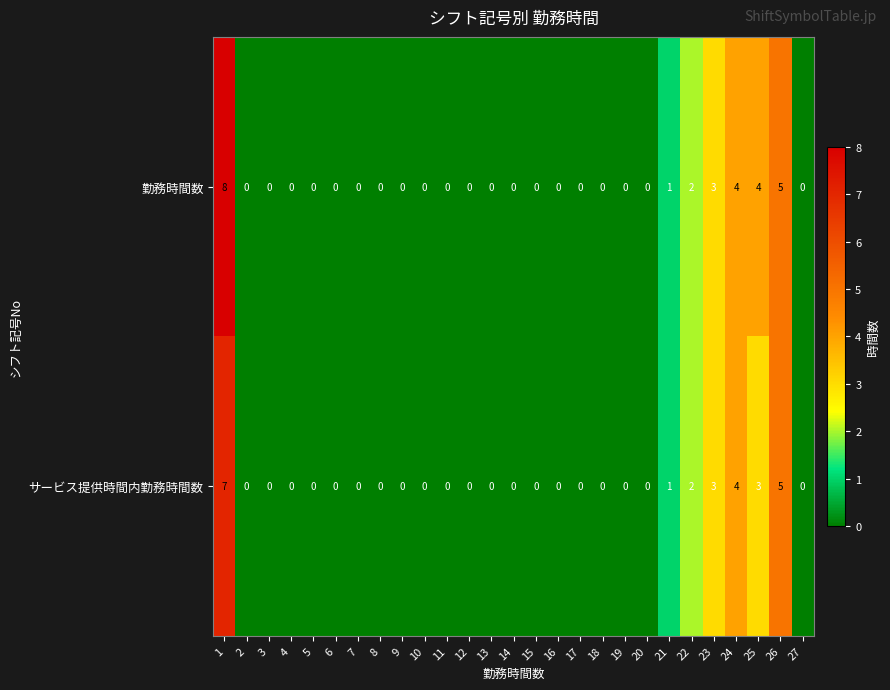

List the series in order of their overall mean, highest first.

勤務時間数, サービス提供時間内勤務時間数